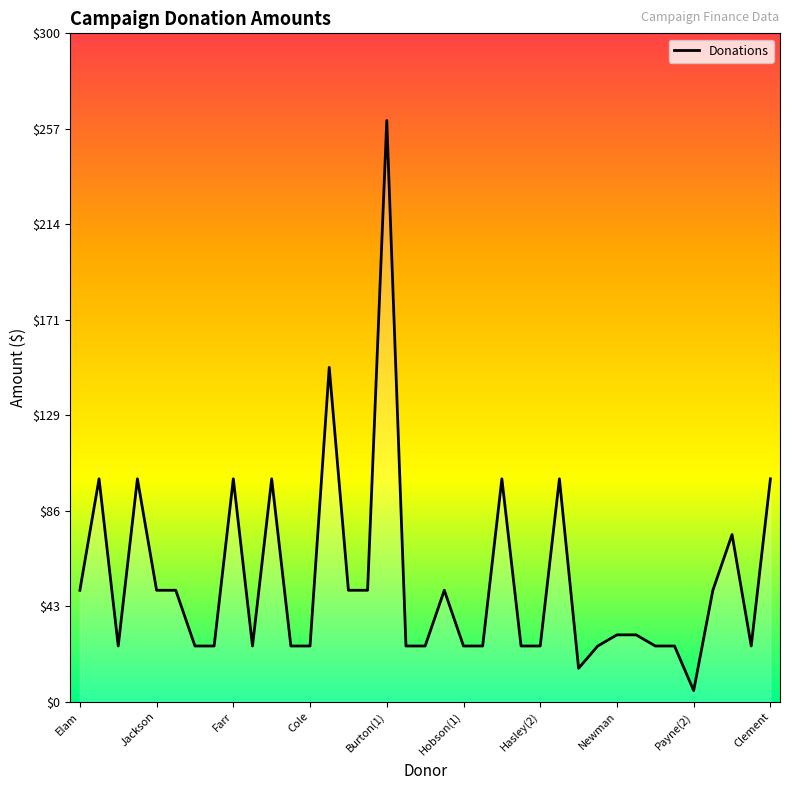

What is the smallest value displayed?

5.0